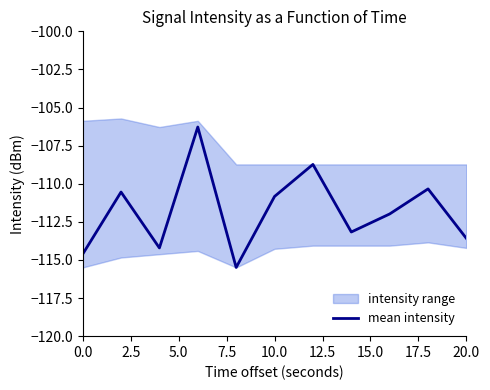

What is the highest value of the mean intensity series?

-106.3